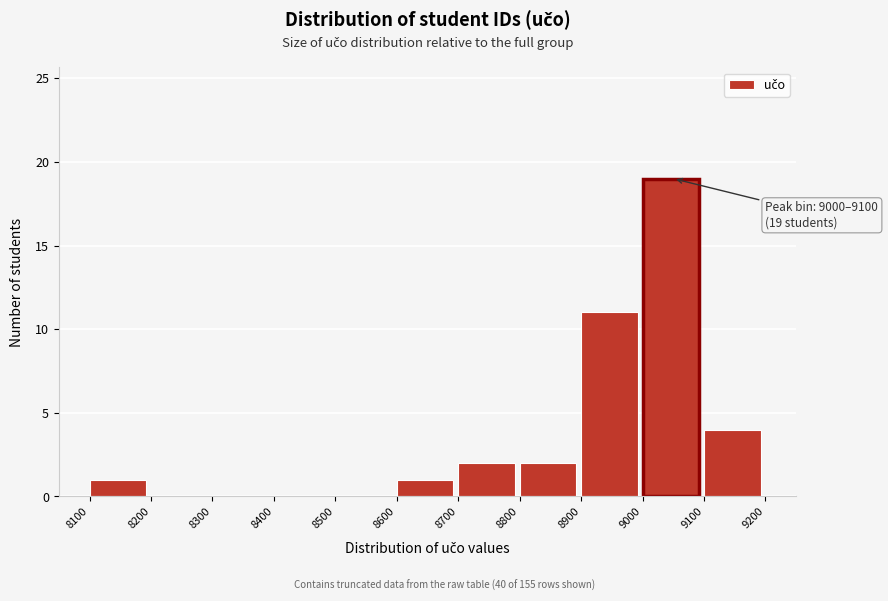

Over which range of the x-axis is the bar tallest?

9000 to 9100